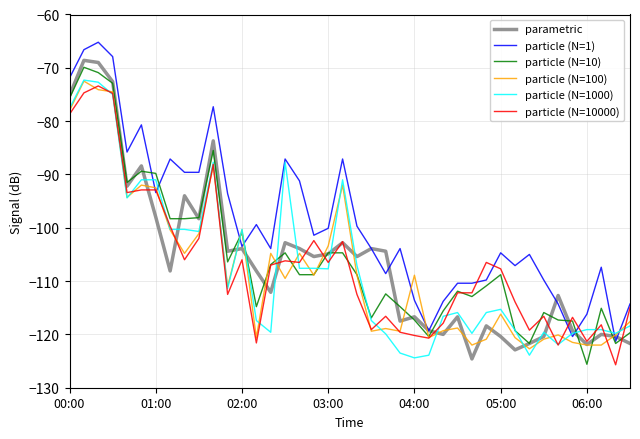

Which series has the largest total across all categories?

particle (N=1)